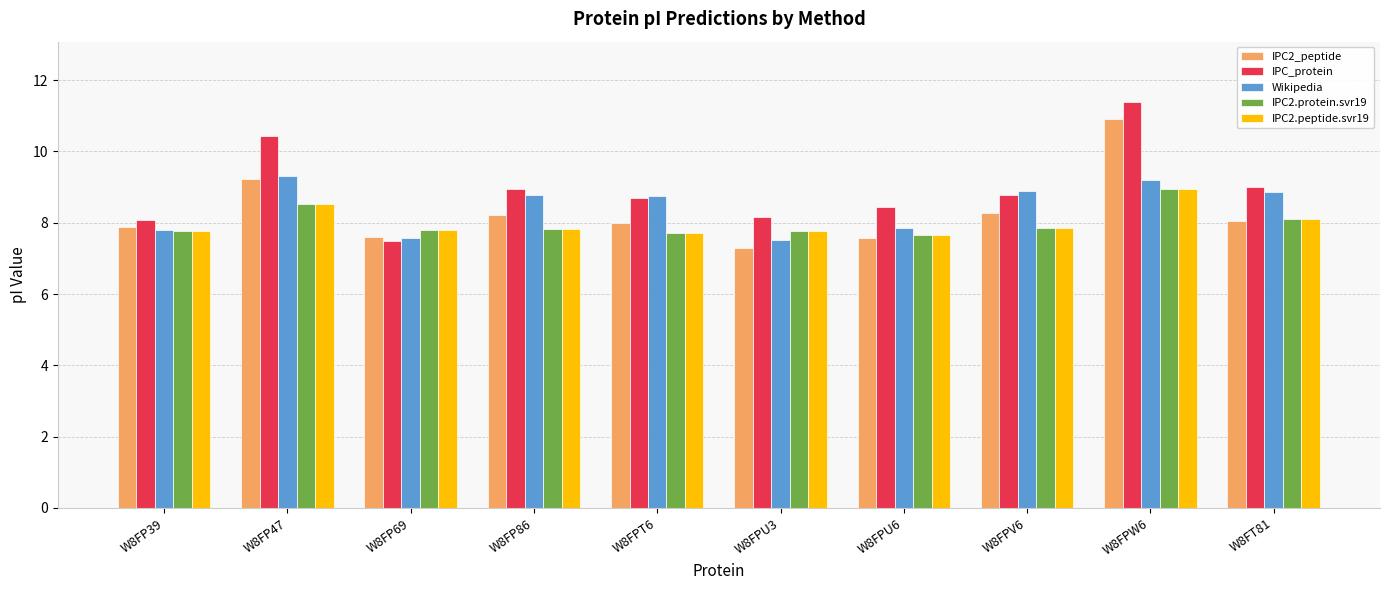

What is the average value of the Wikipedia series?

8.5